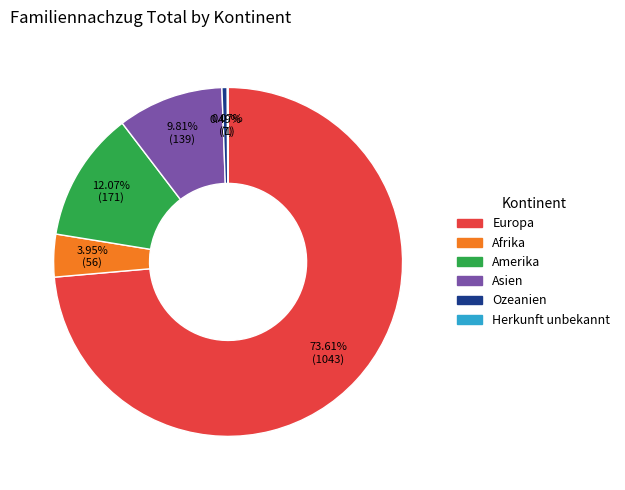

Is the sum of Asien and Europa greater than half?

Yes